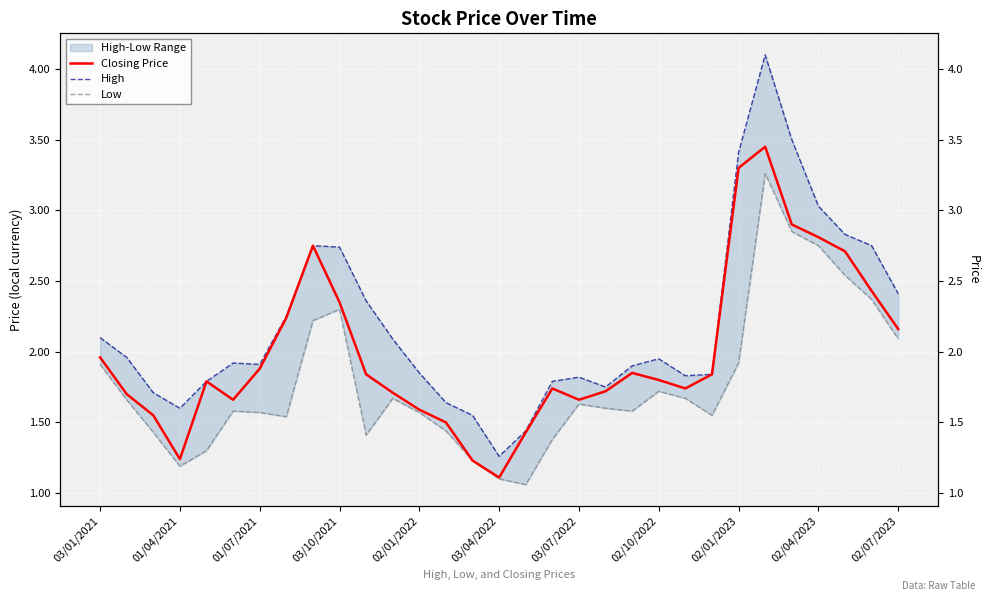

What is the value of the High point at the 21st from the left?

1.9